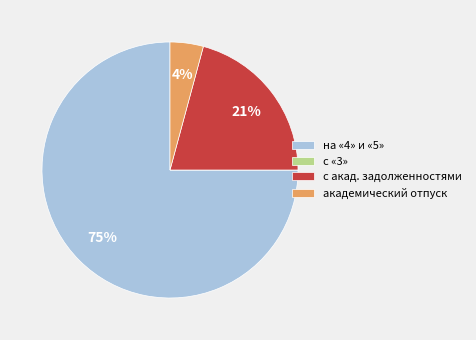

True or false: академический отпуск accounts for 4% of the total.

True